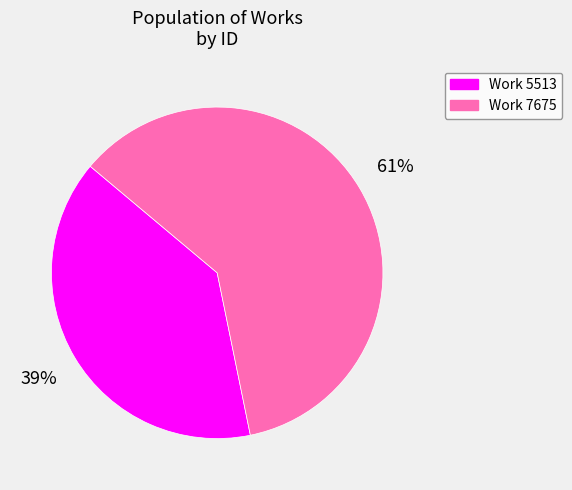

Does any single category account for the majority?

Yes